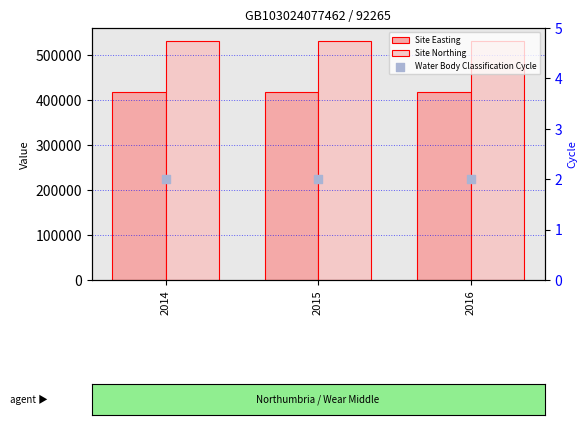

At which category is the sum across all series the highest?

2014